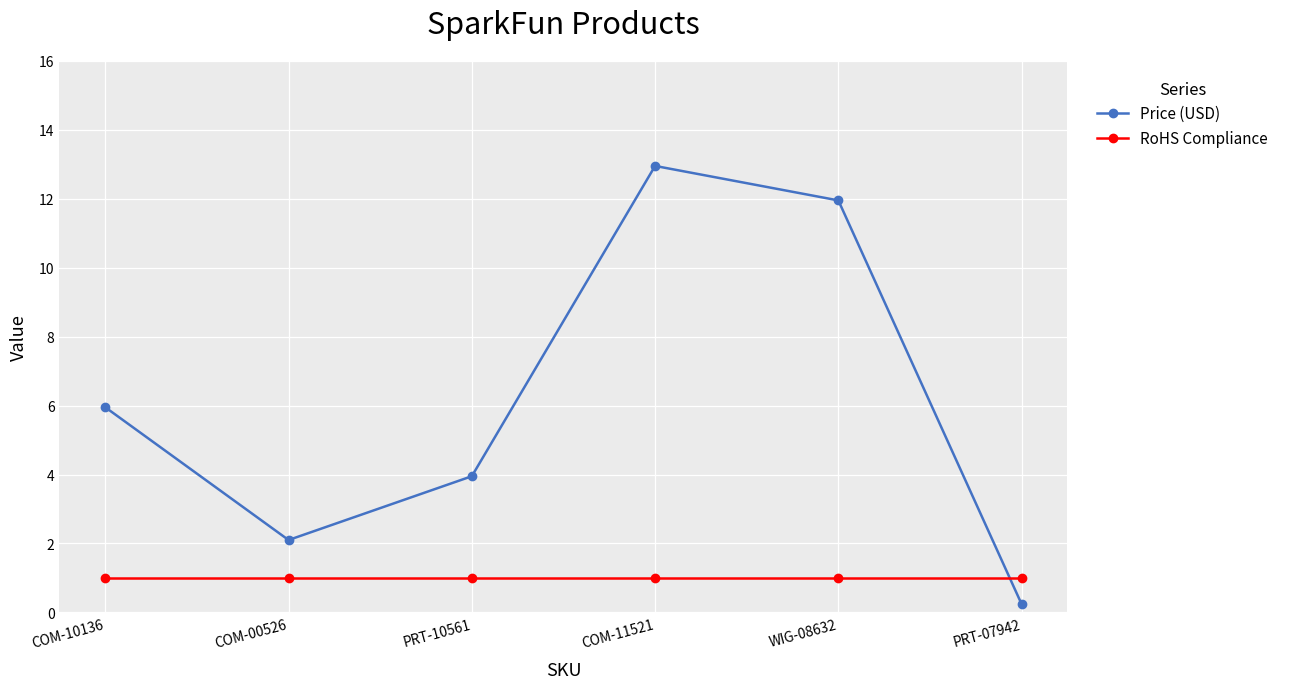

At COM-10136, list the series in order from smallest to largest.

RoHS Compliance, Price (USD)